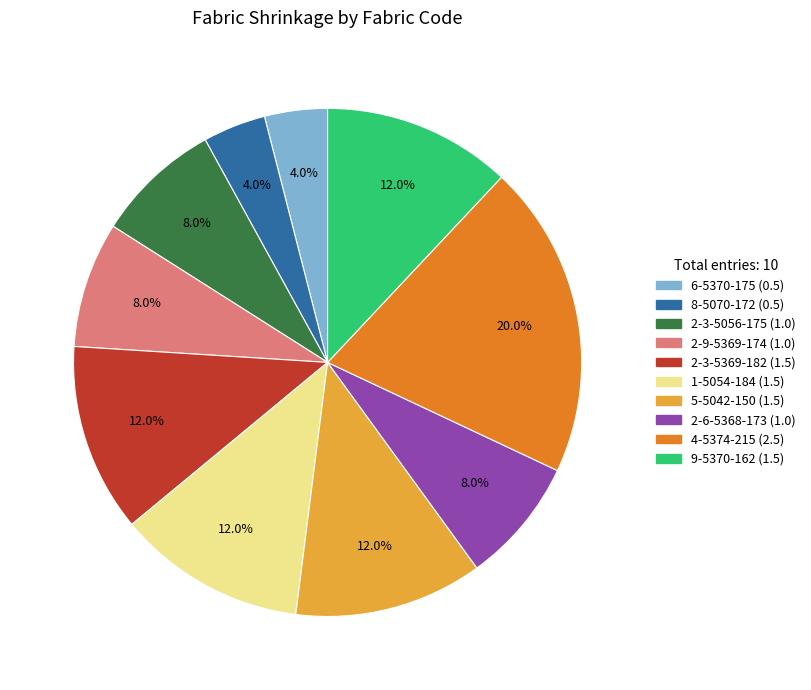

To the nearest percent, what is the difference between the largest and smallest slice percentages?

16%